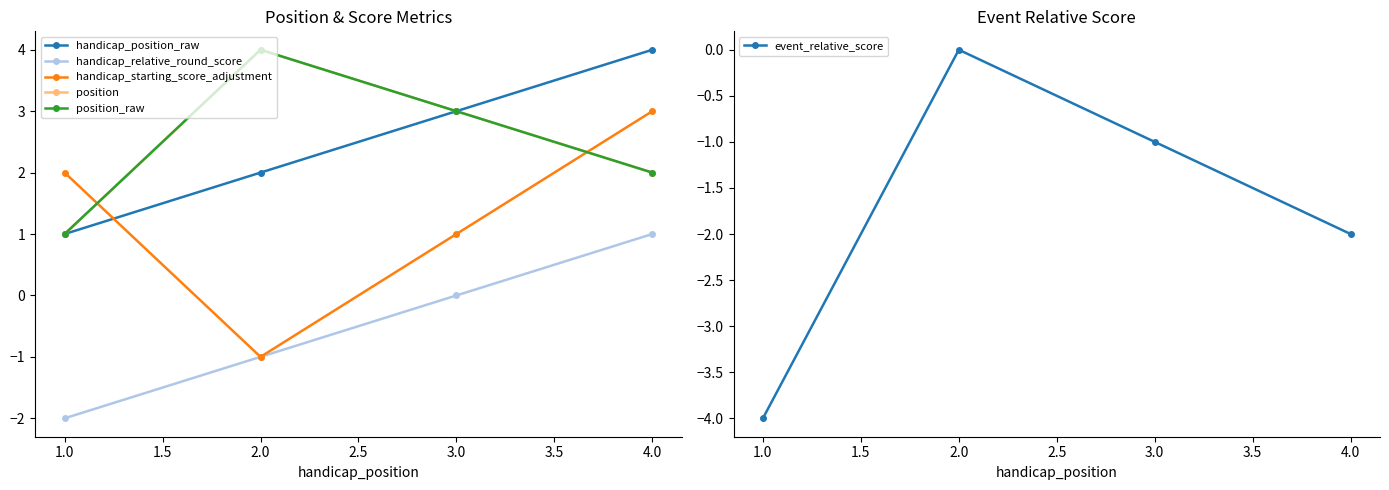

What are all the series names shown in the legend?

handicap_position_raw, handicap_relative_round_score, handicap_starting_score_adjustment, position, position_raw, event_relative_score